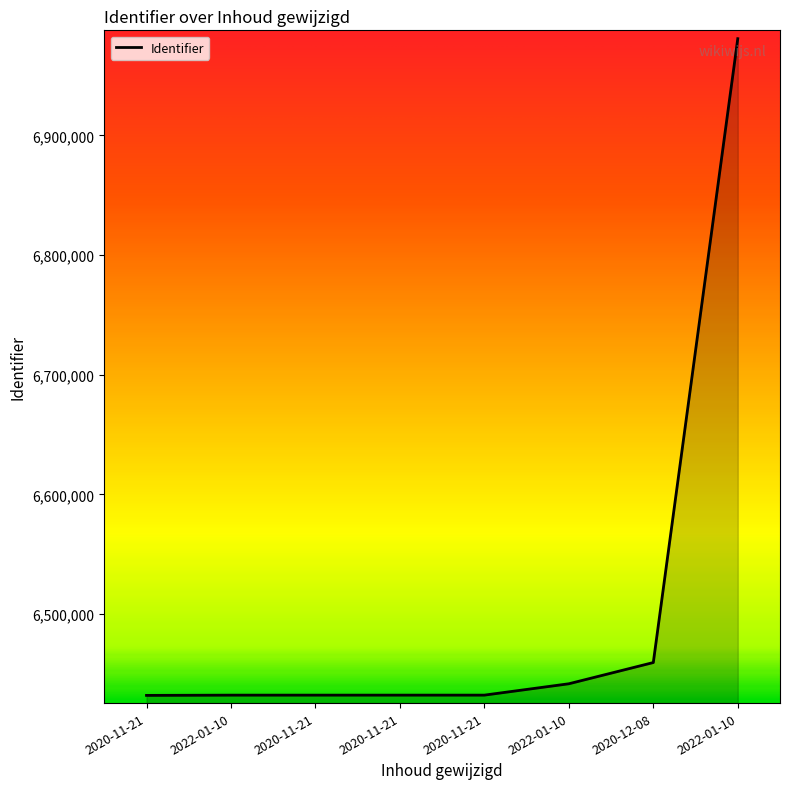

True or false: the data has more than 0 interior local peaks.

False